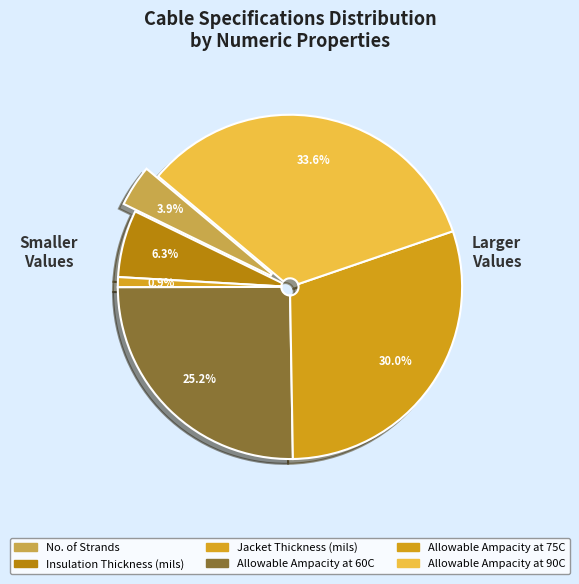

Which category has the biggest portion of the pie?

Allowable Ampacity at 90C